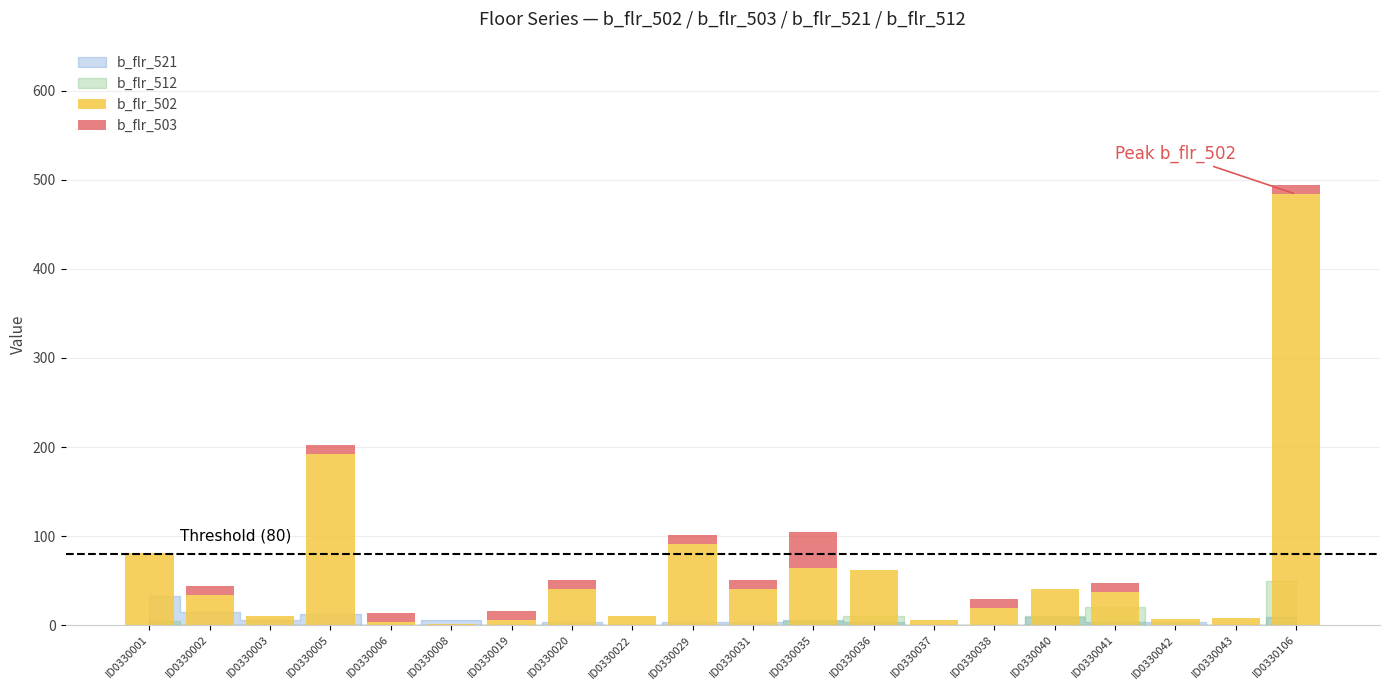

What is the sum of all b_flr_502 values?

1238